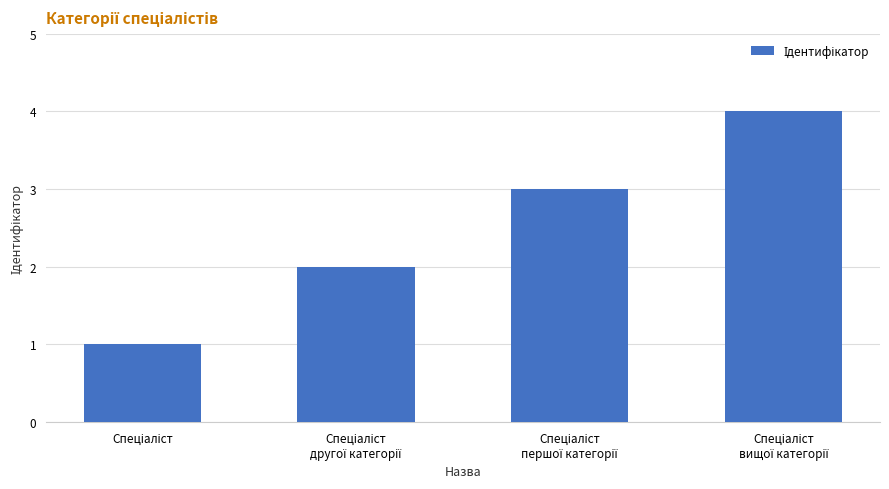

What is the difference between the maximum and minimum values?

3